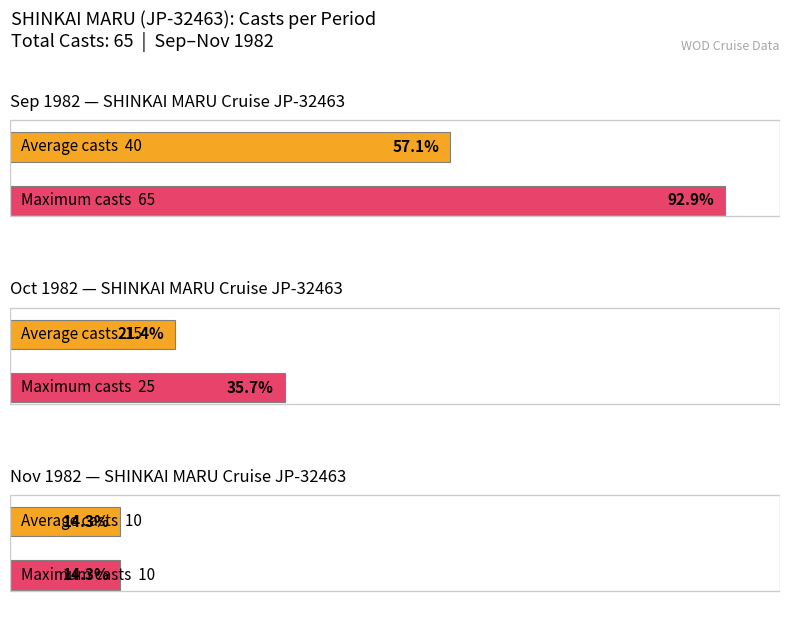

Does the chart contain any negative values?

No